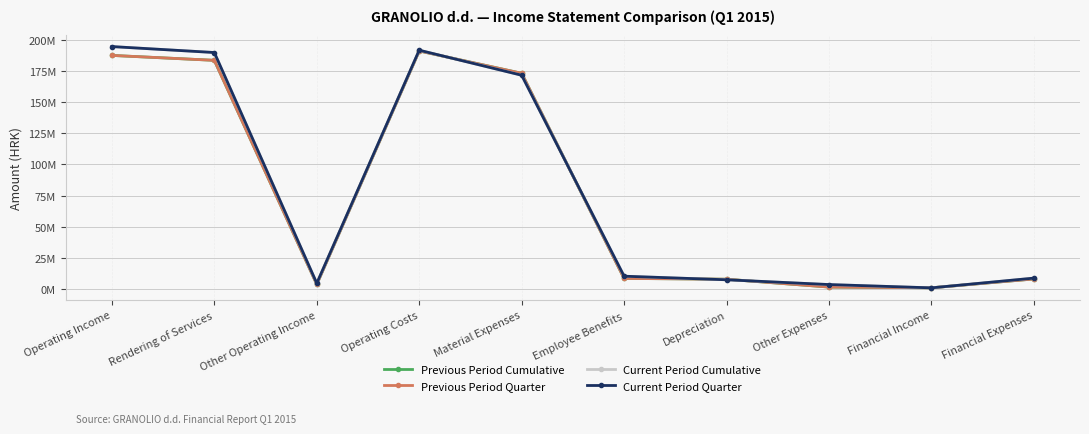

Is this an area chart (filled region under the line)?

No